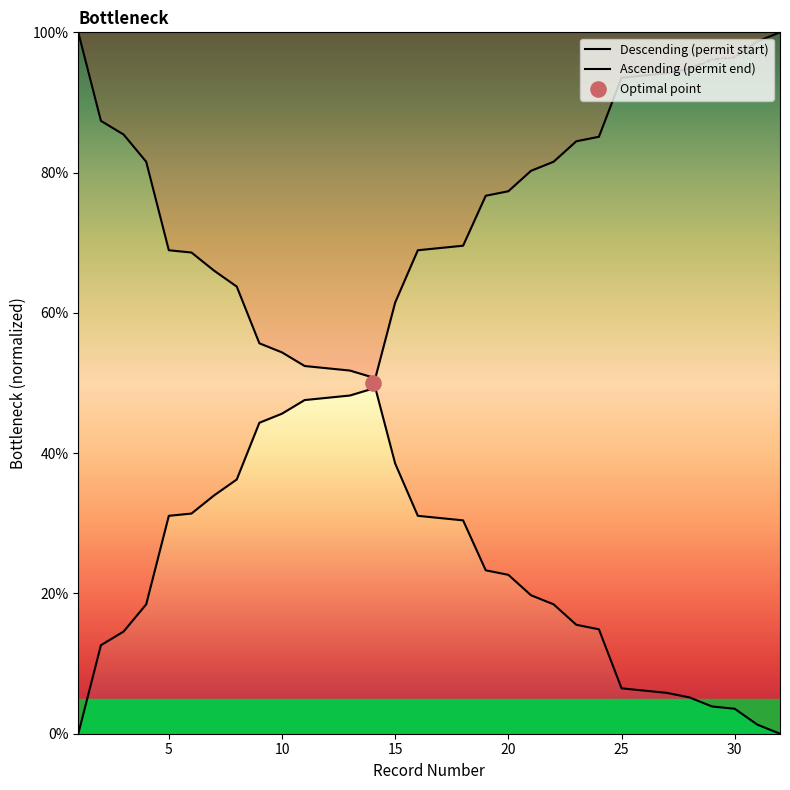

What are all the series names shown in the legend?

Descending (permit start), Ascending (permit end)